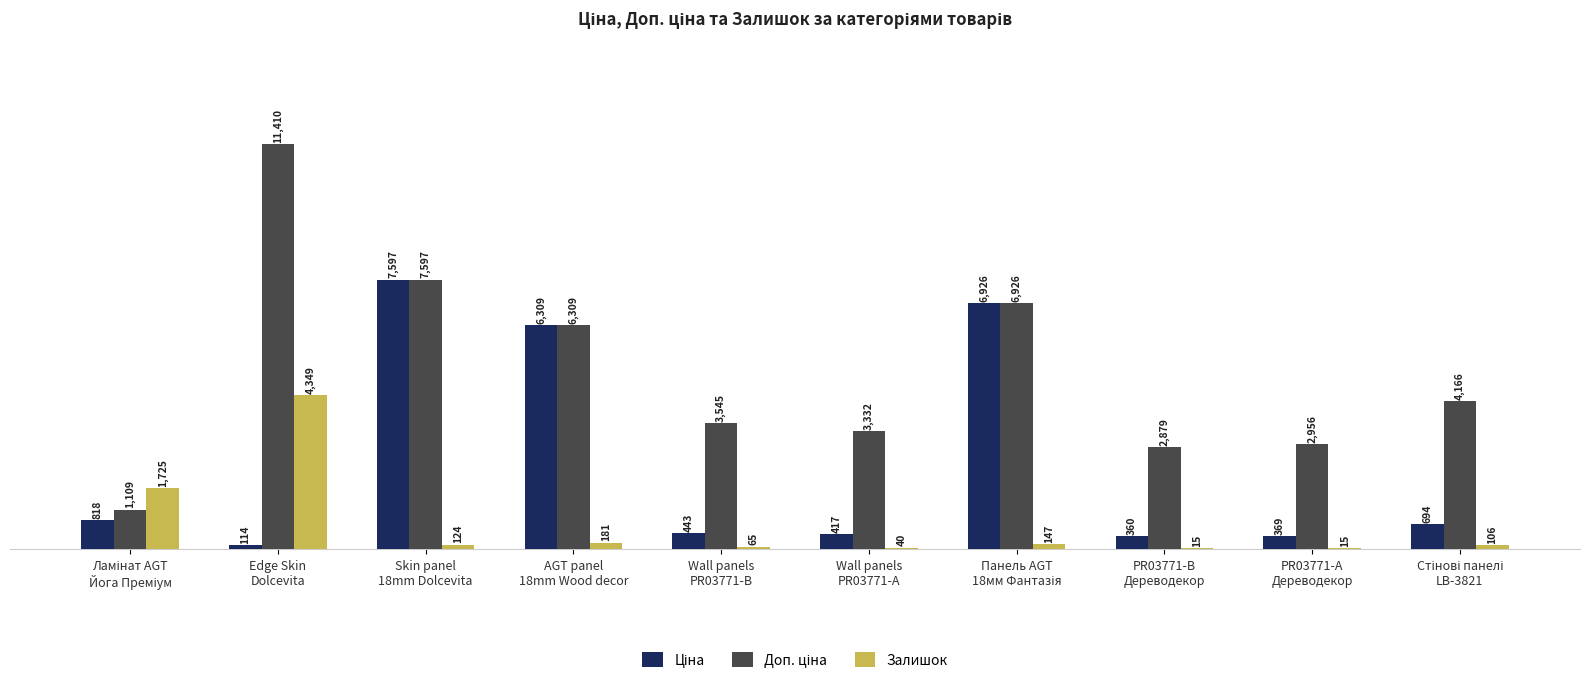

What is the sum of all Залишок values?

6767.0